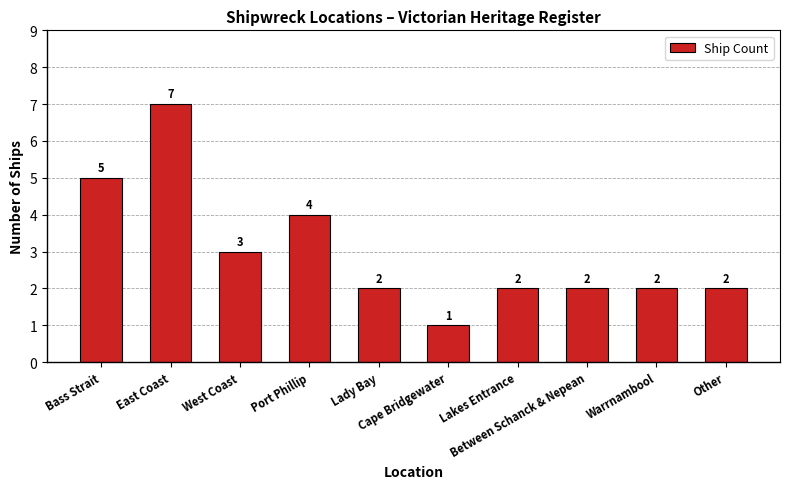

What is the sum of all values?

30